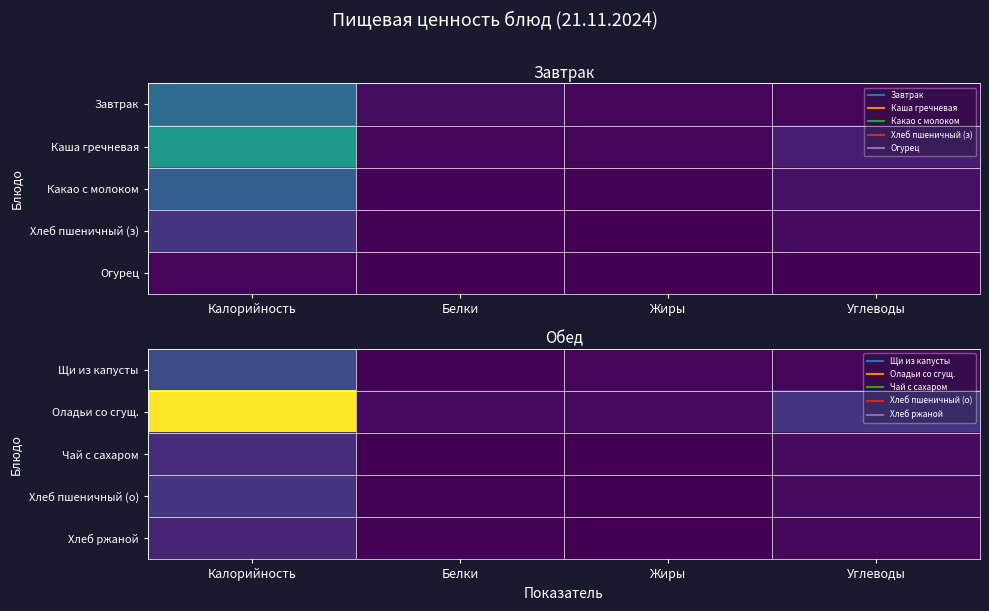

The value of Оладьи со сгущ. at Калорийность is 280.9. True or false?

False